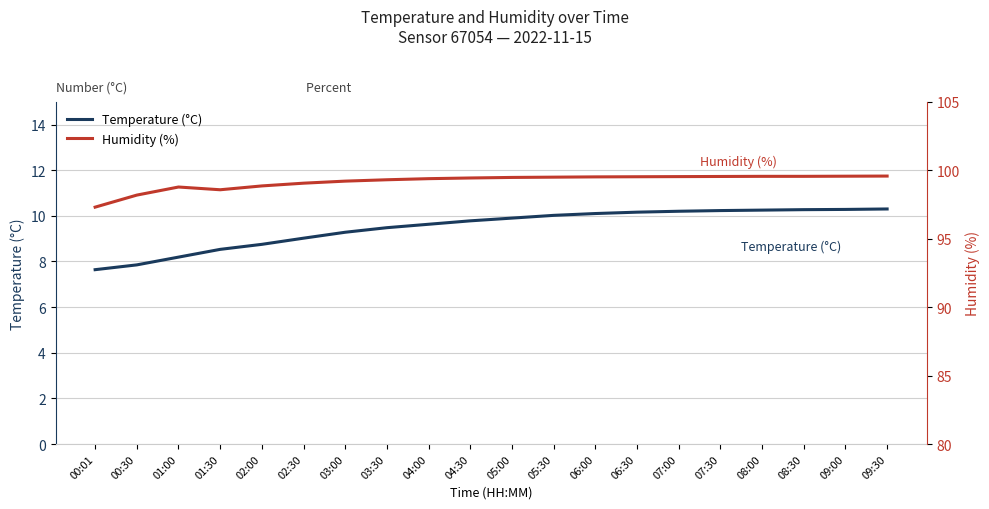

What is the label of the 17th point from the left?

08:00